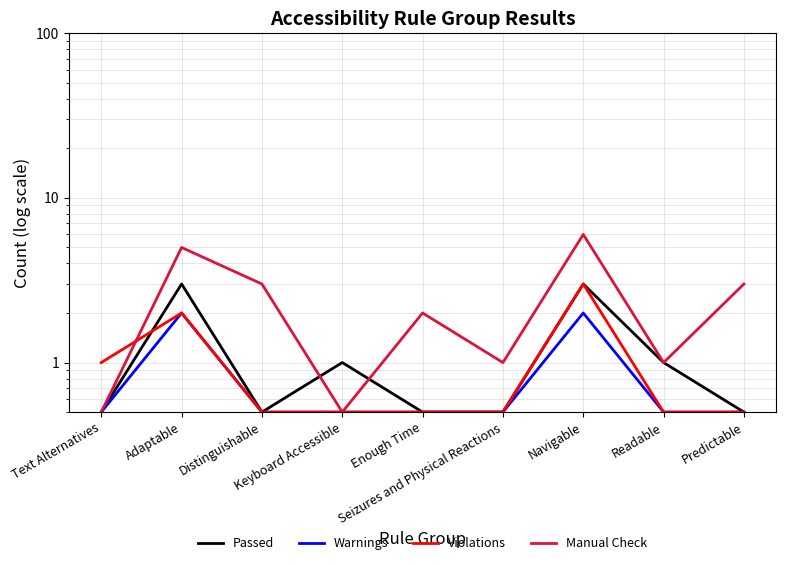

In Warnings, how many points are higher than both neighbors (excluding endpoints)?

2